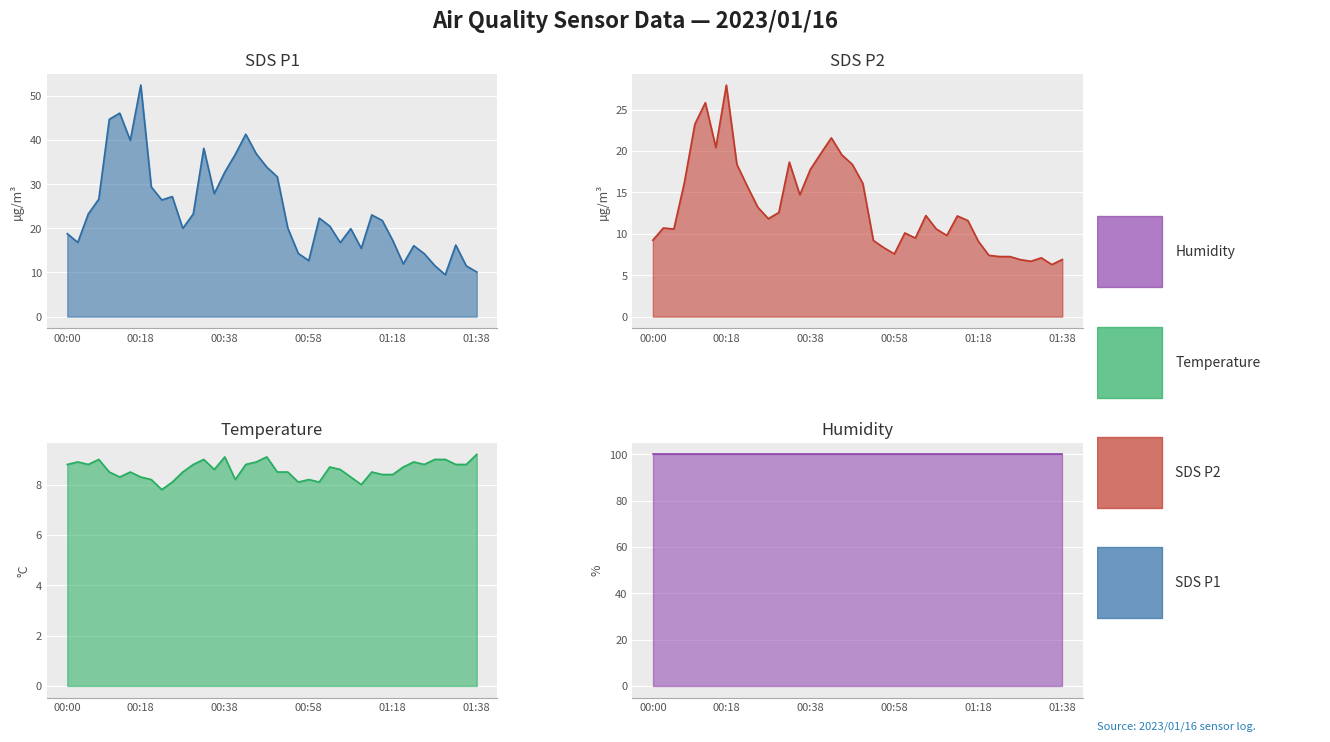

Between 00:38 and 01:11, which series saw the biggest shift?

SDS_P1